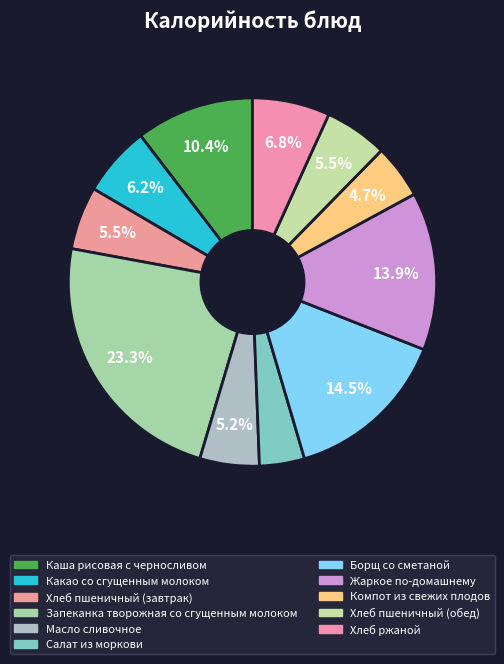

Is Хлеб ржаной the majority of the pie?

No